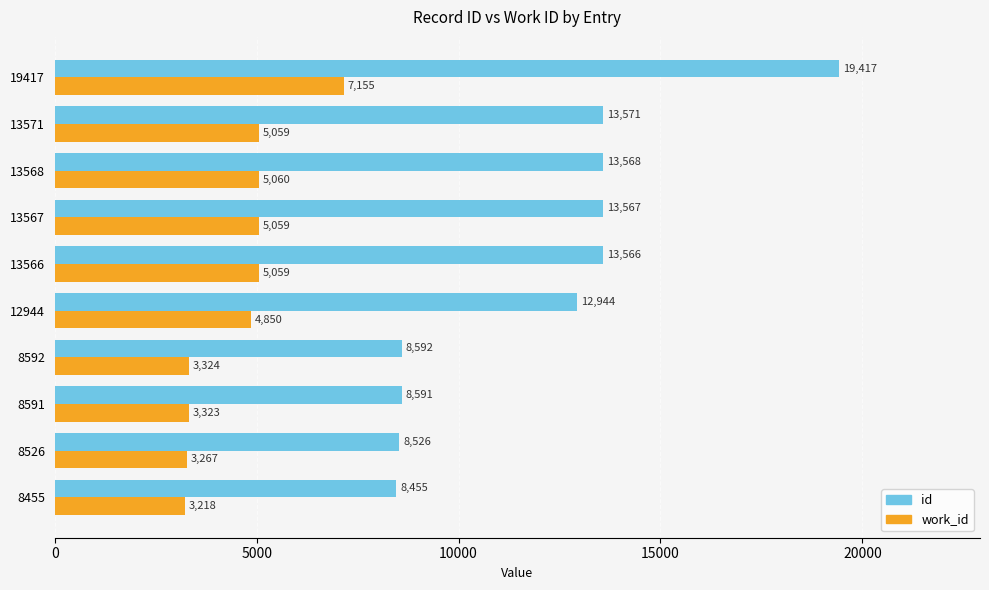

What is the difference between the maximum and second lowest values in the id series?

10891